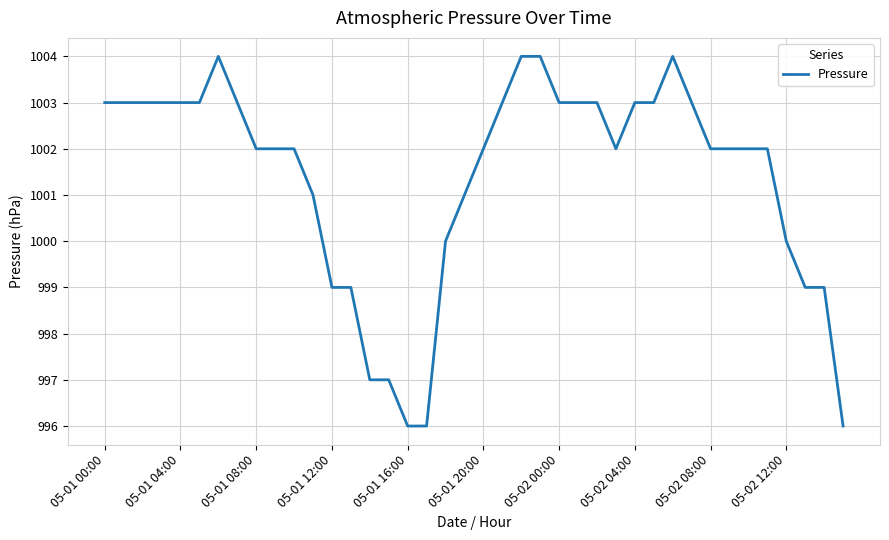

What is the difference between the maximum and minimum values?

8